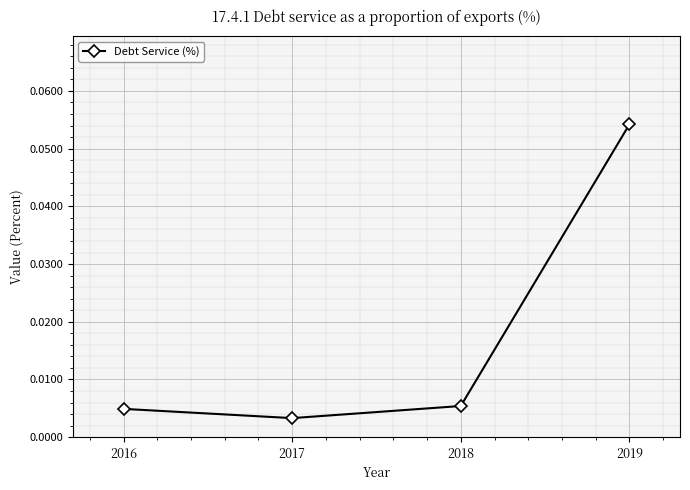

Where is the data nearest to the value 0?

2017